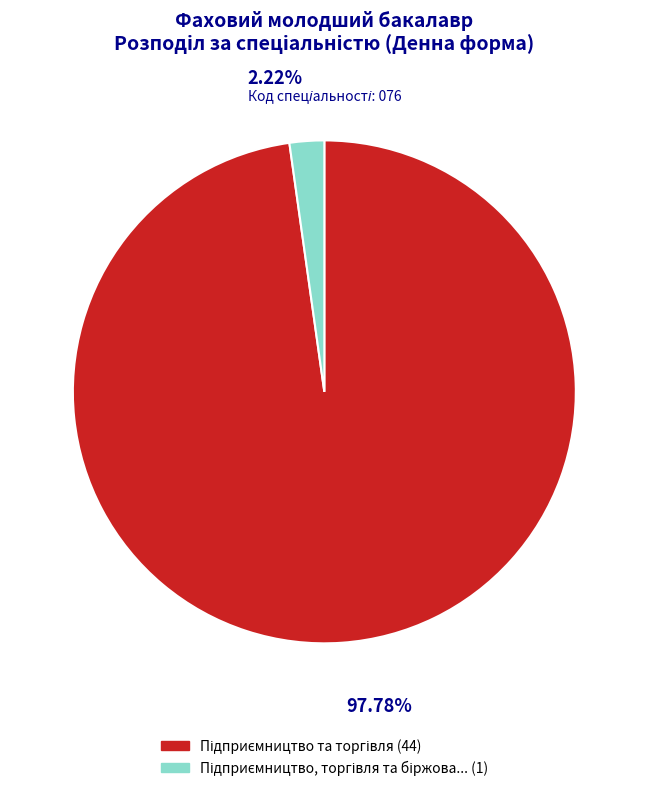

Is there any slice that represents more than half of the pie?

Yes